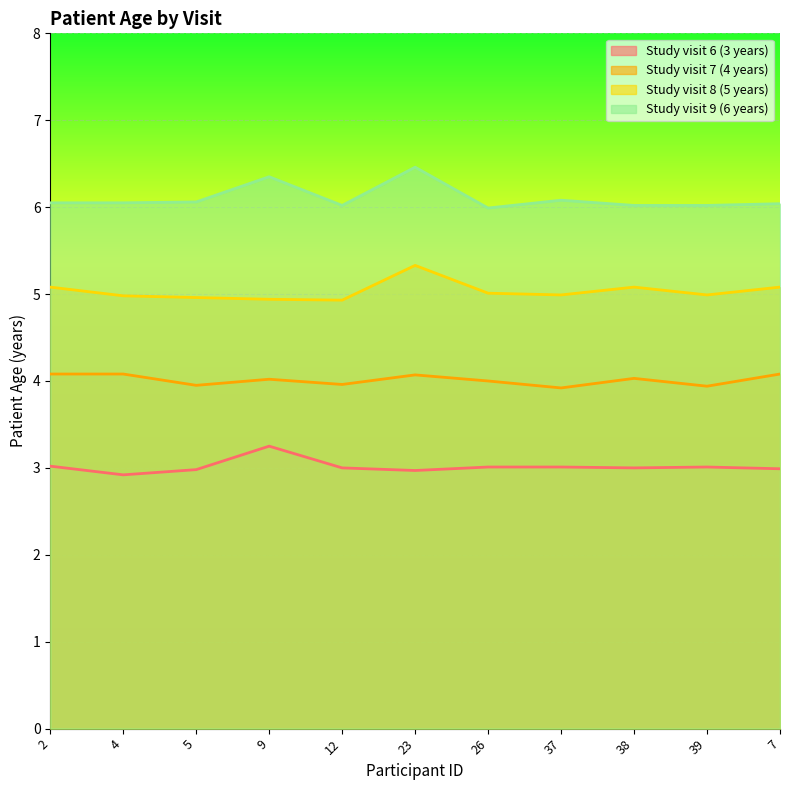

Reading left to right, transcribe all the data shown in this chart.

Study visit 6 (3 years): 2=3.0	4=2.9	5=3.0	9=3.2	12=3.0	23=3.0	26=3.0	37=3.0	38=3.0	39=3.0	7=3.0
Study visit 7 (4 years): 2=4.1	4=4.1	5=4.0	9=4.0	12=4.0	23=4.1	26=4.0	37=3.9	38=4.0	39=3.9	7=4.1
Study visit 8 (5 years): 2=5.1	4=5.0	5=5.0	9=4.9	12=4.9	23=5.3	26=5.0	37=5.0	38=5.1	39=5.0	7=5.1
Study visit 9 (6 years): 2=6.0	4=6.0	5=6.1	9=6.3	12=6.0	23=6.5	26=6.0	37=6.1	38=6.0	39=6.0	7=6.0